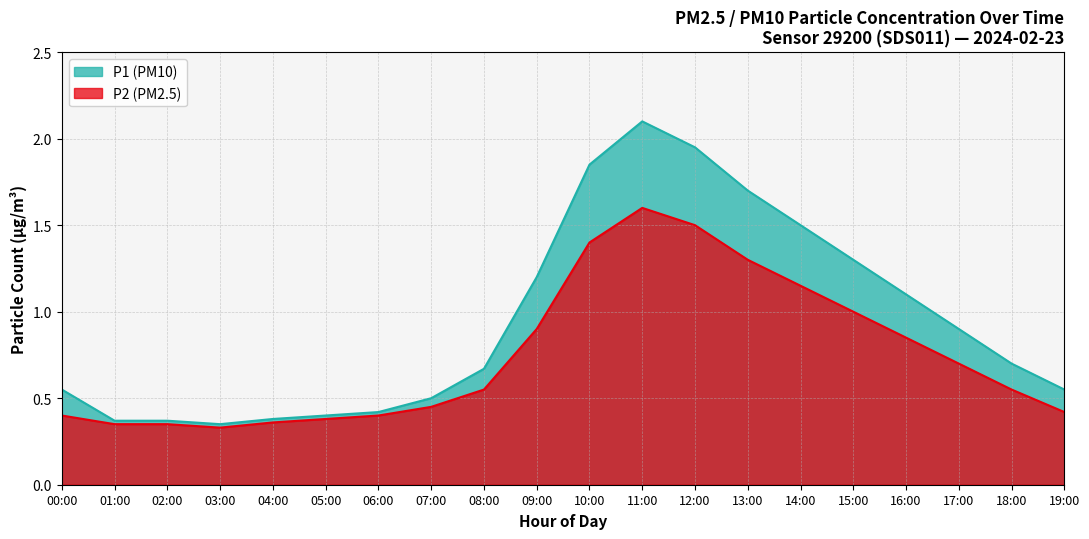

Reading left to right, what are all the values shown in this chart?

P1: 0.6	0.4	0.4	0.3	0.4	0.4	0.4	0.5	0.7	1.2	1.9	2.1	1.9	1.7	1.5	1.3	1.1	0.9	0.7	0.6
P2: 0.4	0.3	0.3	0.3	0.4	0.4	0.4	0.5	0.6	0.9	1.4	1.6	1.5	1.3	1.1	1.0	0.8	0.7	0.6	0.4